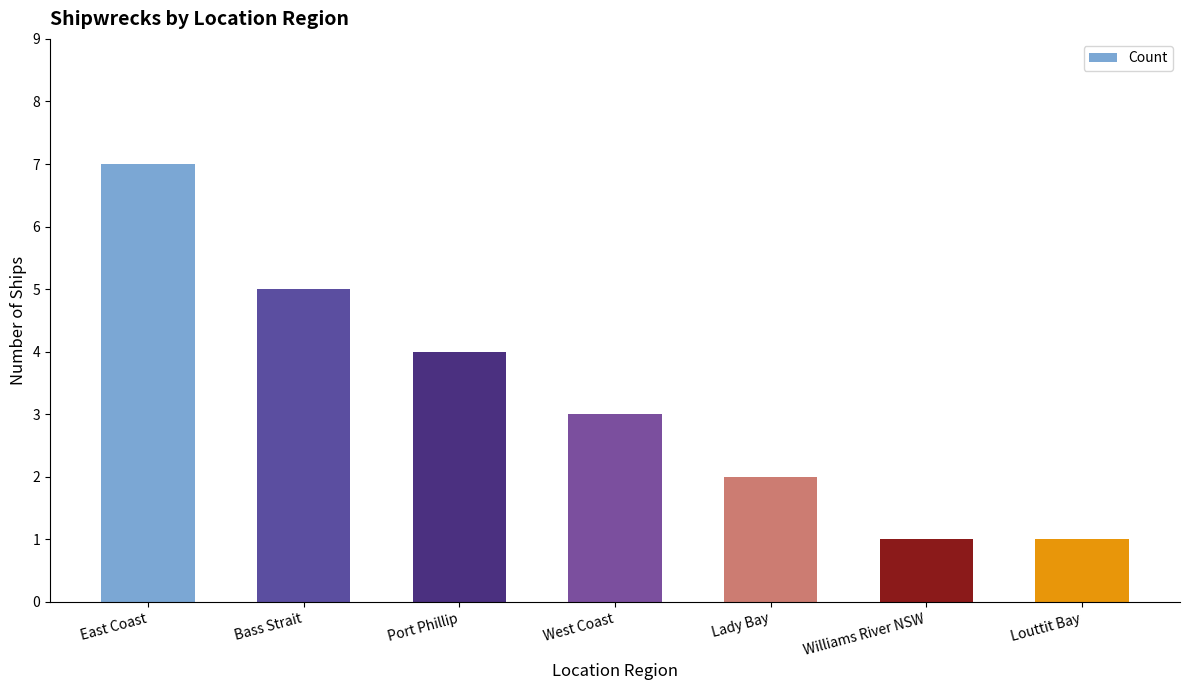

What position from the right is Bass Strait?

6